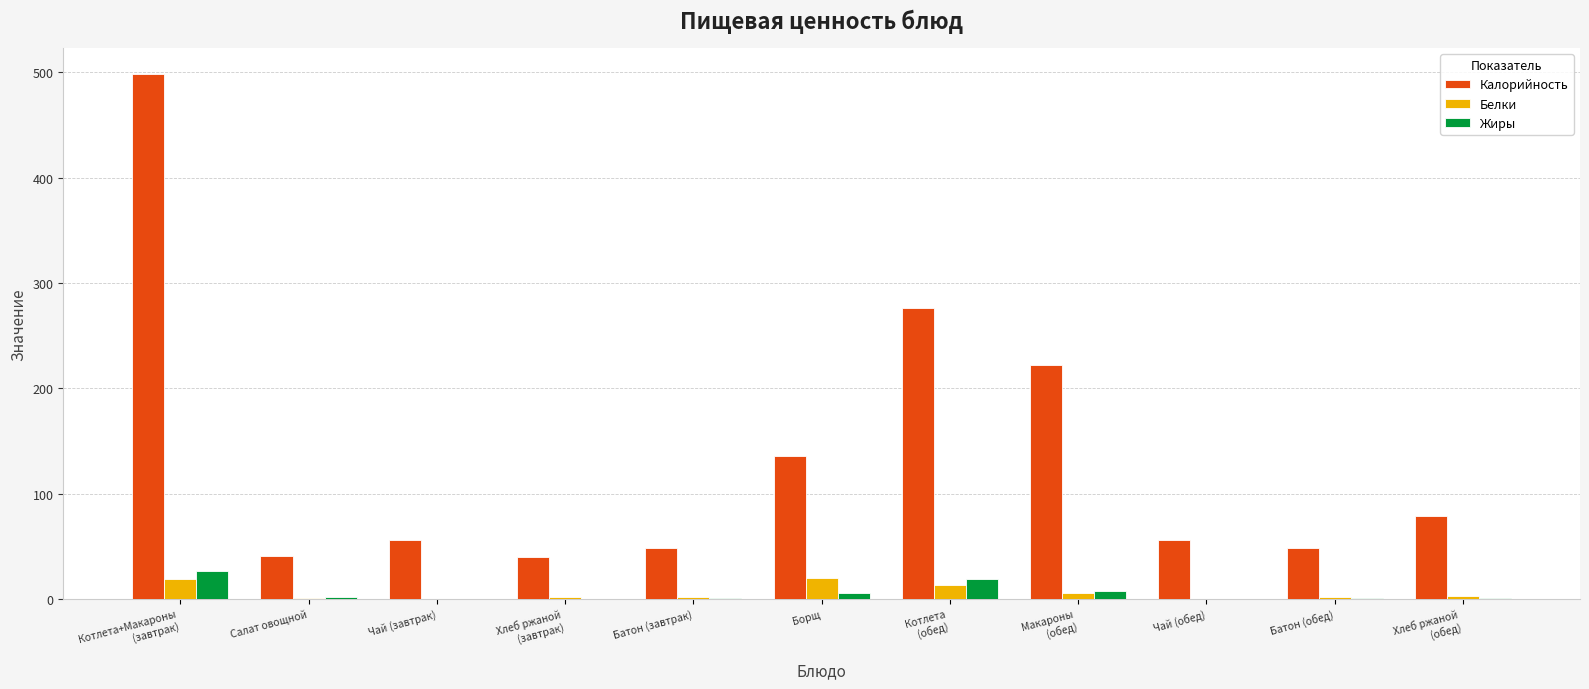

What is the greatest value displayed?

498.3